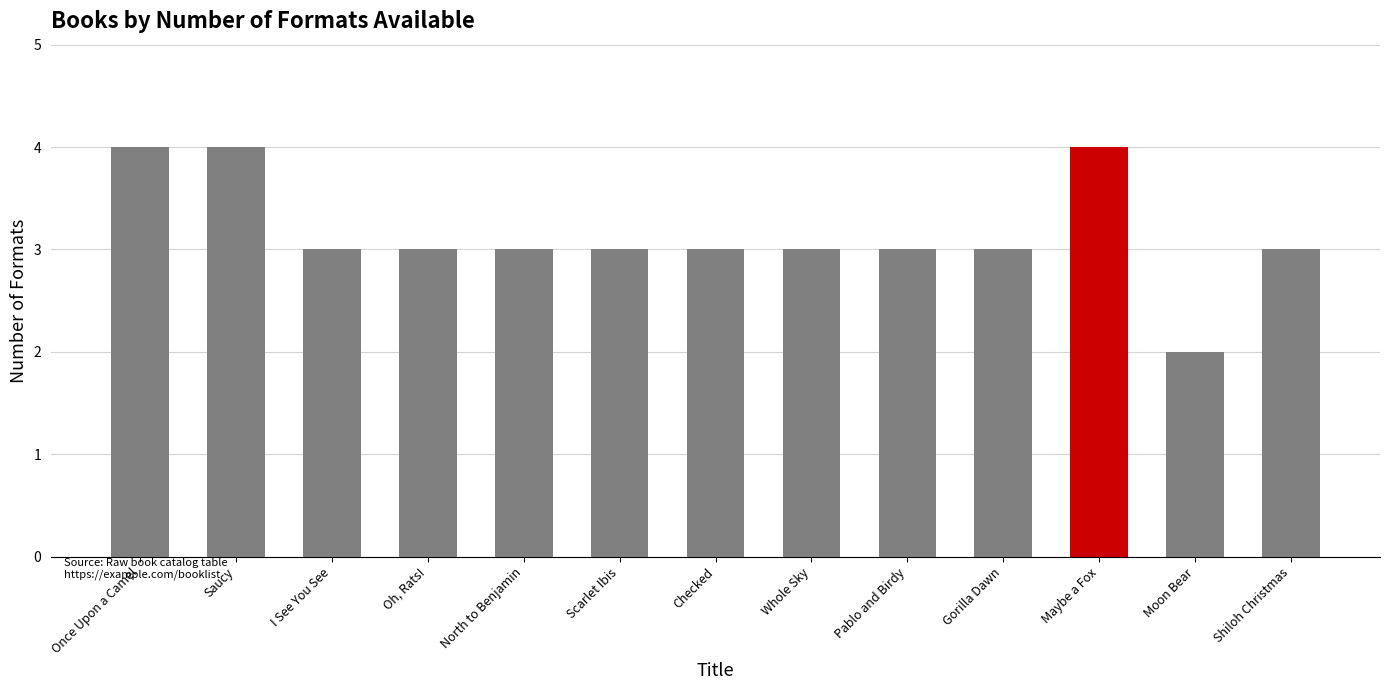

Approximately how many times larger is the value at I See You See compared to Saucy?

0.8